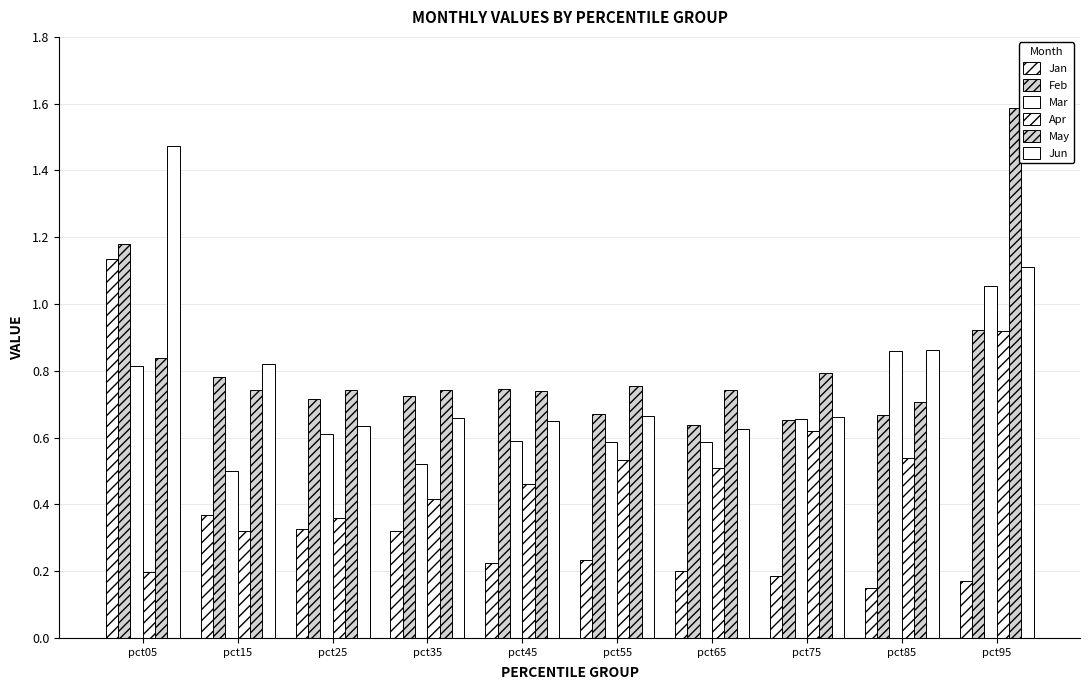

What value does the Feb series have at pct35?

0.7